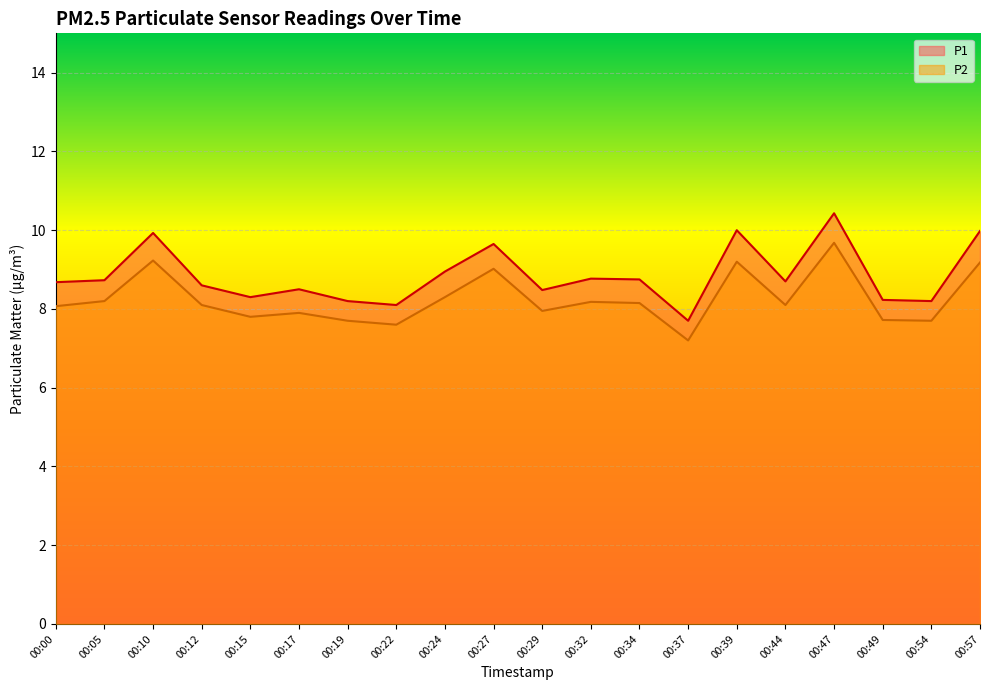

Reading right to left, extract all data points from this chart.

P1: 10.0	8.2	8.2	10.4	8.7	10.0	7.7	8.8	8.8	8.5	9.7	8.9	8.1	8.2	8.5	8.3	8.6	9.9	8.7	8.7
P2: 9.2	7.7	7.7	9.7	8.1	9.2	7.2	8.2	8.2	8.0	9.0	8.3	7.6	7.7	7.9	7.8	8.1	9.2	8.2	8.1